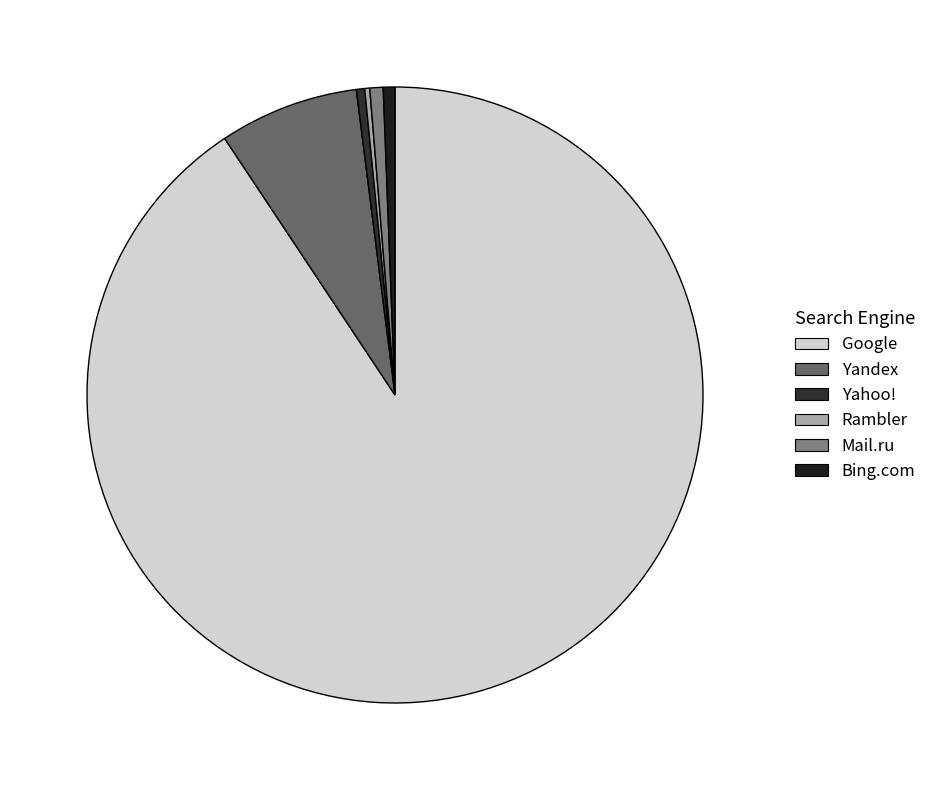

What is the total percentage of Yahoo! and Rambler?

0.7%